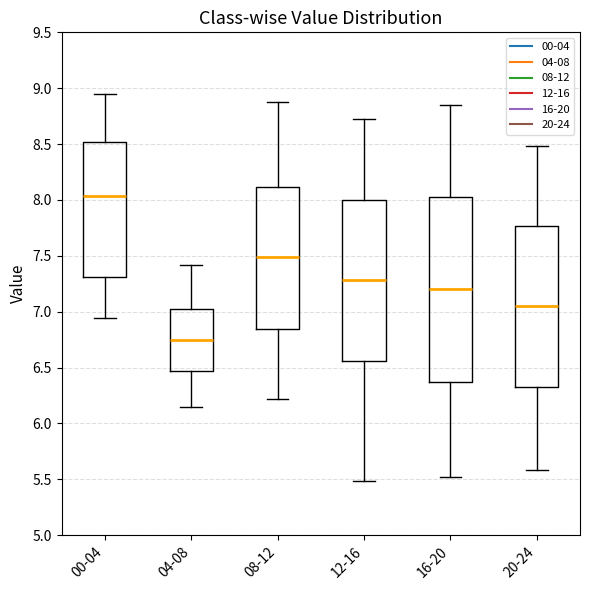

Reading left to right, transcribe this box plot: for each box, give where its median line is, the range the box spans, and where its two whiskers end, as read against the y-axis. The values are not printed on the chart, so give them approximately, as read against the axis.

00-04: median 8.05, box 7.30 to 8.50, whiskers 6.95 to 8.95
04-08: median 6.75, box 6.45 to 7.05, whiskers 6.15 to 7.40
08-12: median 7.50, box 6.85 to 8.10, whiskers 6.20 to 8.90
12-16: median 7.30, box 6.55 to 8.00, whiskers 5.50 to 8.70
16-20: median 7.20, box 6.35 to 8.05, whiskers 5.50 to 8.85
20-24: median 7.05, box 6.35 to 7.75, whiskers 5.60 to 8.50